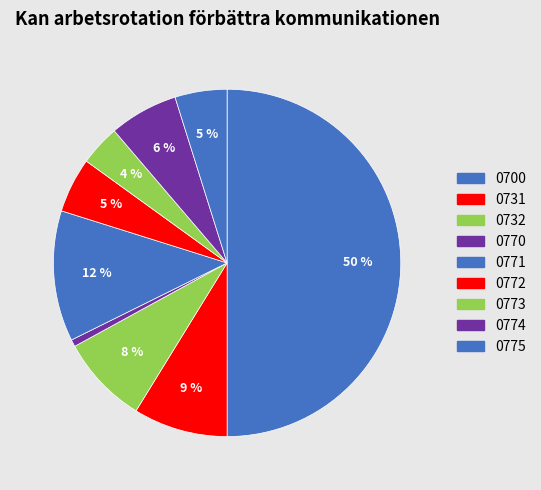

To the nearest percent, what is the difference between the largest and smallest slice percentages?

49%